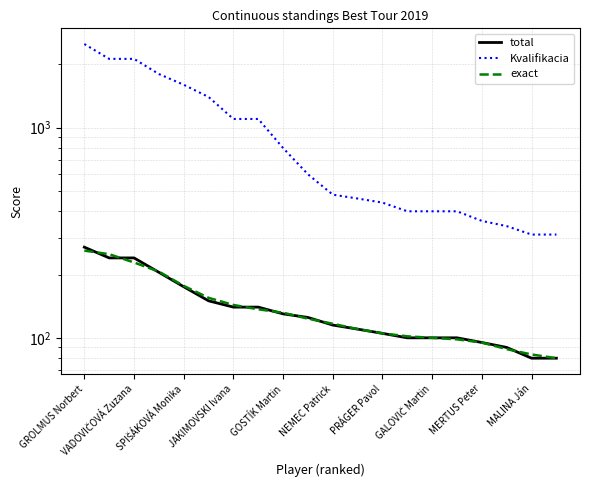

What is the maximum value for exact?

260.0